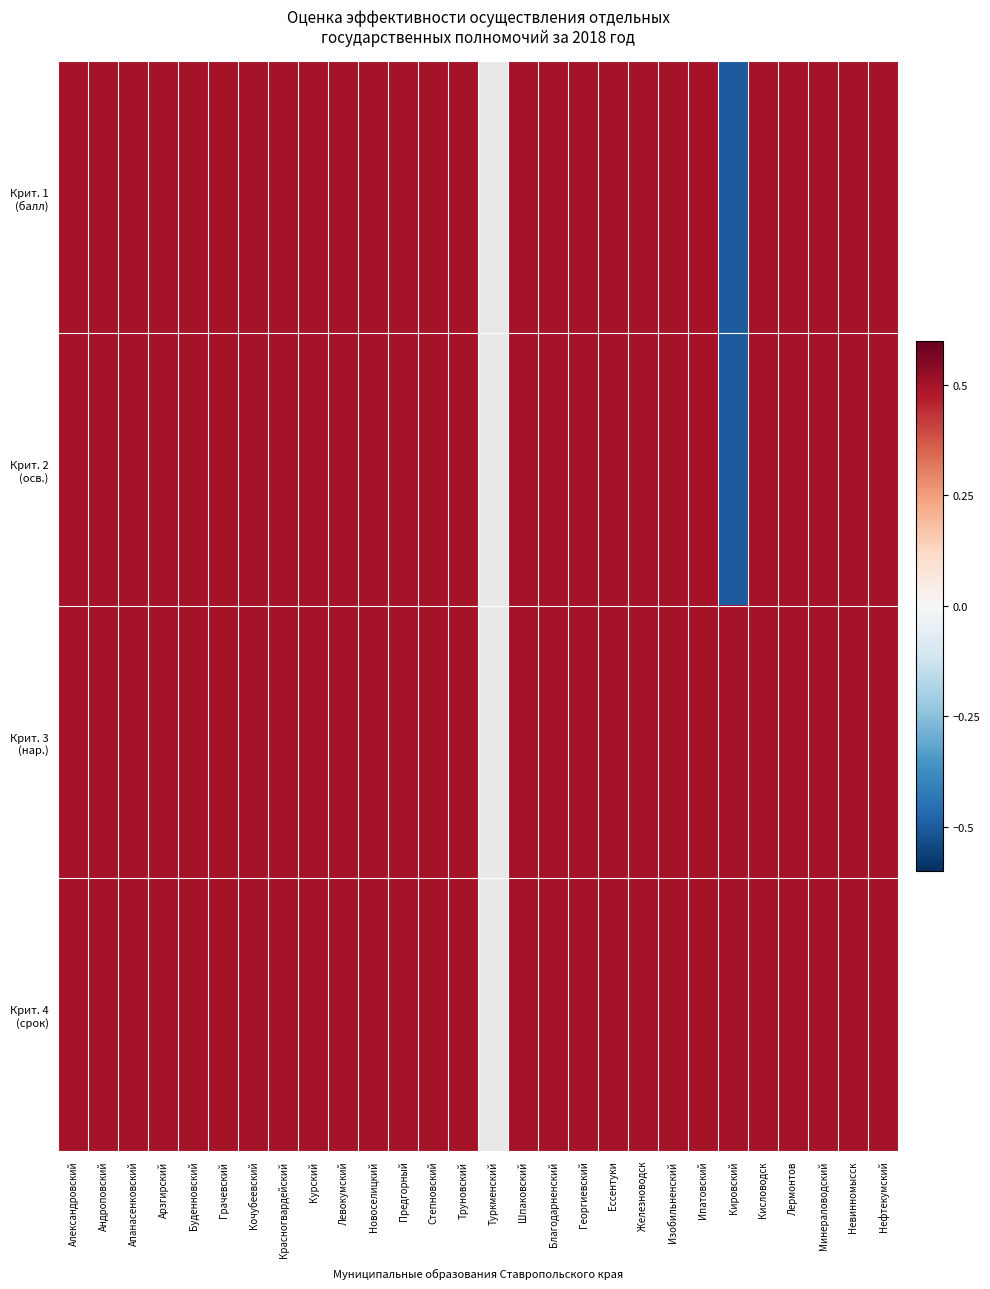

List the labels in order of Крит. 4 (срок) value, largest first.

Александровский, Андроповский, Апанасенковский, Арзгирский, Буденновский, Грачевский, Кочубеевский, Красногвардейский, Курский, Левокумский, Новоселицкий, Предгорный, Степновский, Труновский, Туркменский, Шпаковский, Благодарненский, Георгиевский, Ессентуки, Железноводск, Изобильненский, Ипатовский, Кировский, Кисловодск, Лермонтов, Минераловодский, Невинномысск, Нефтекумский